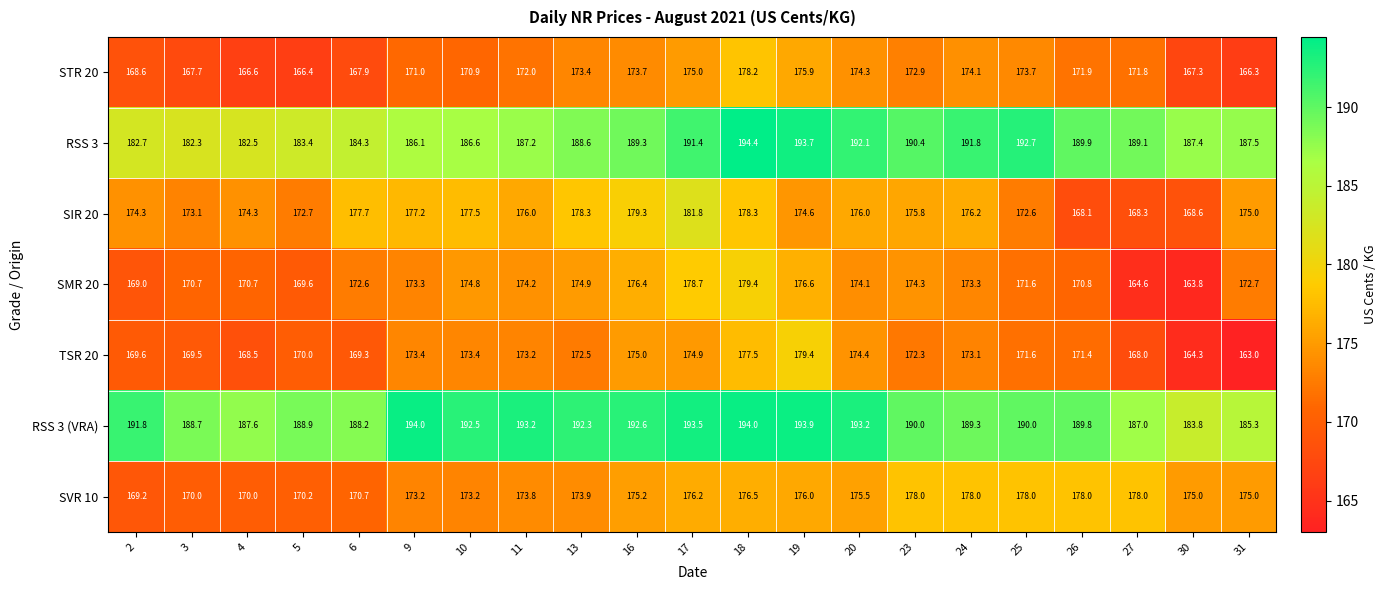

What value does the RSS 3 series have at 9?

186.1